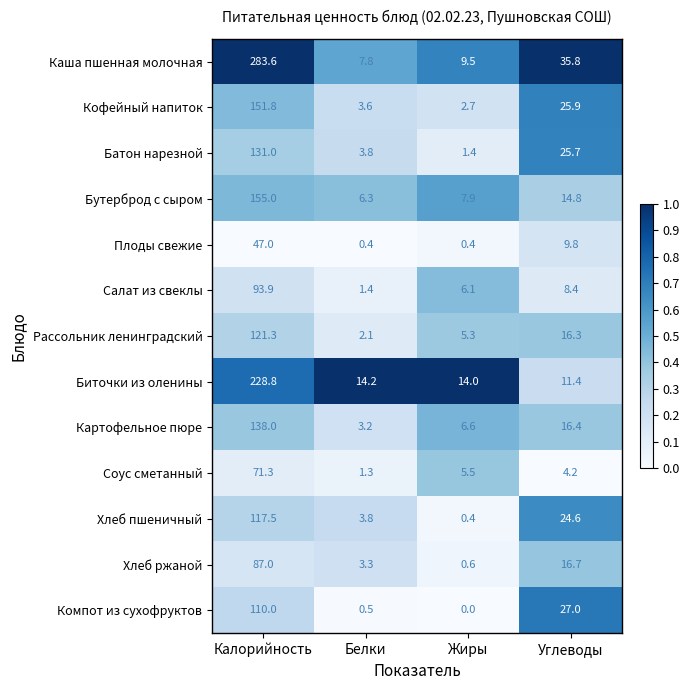

Which series has the widest spread of values?

Каша пшенная молочная